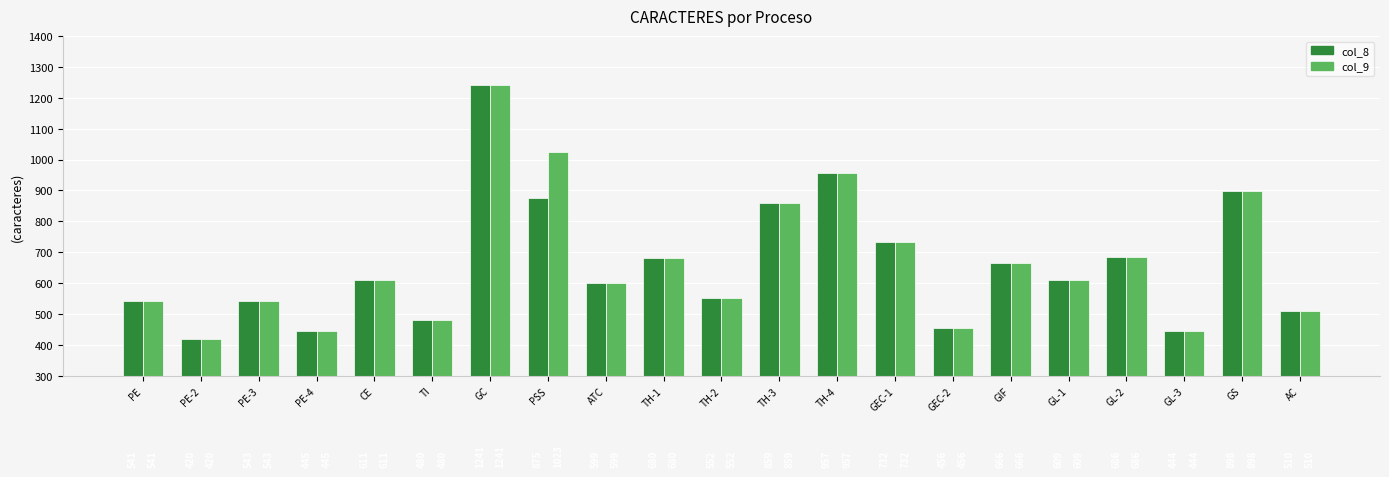

List the series in order of their overall mean, lowest first.

col_8, col_9